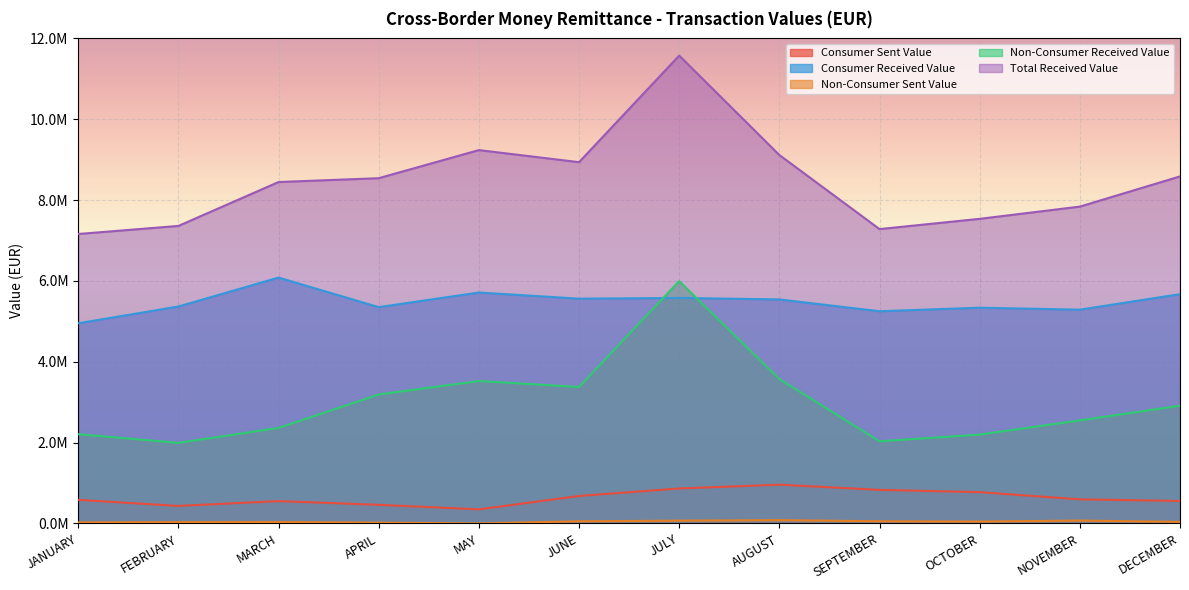

At which label is Consumer Received Value closest to 5517659?

AUGUST